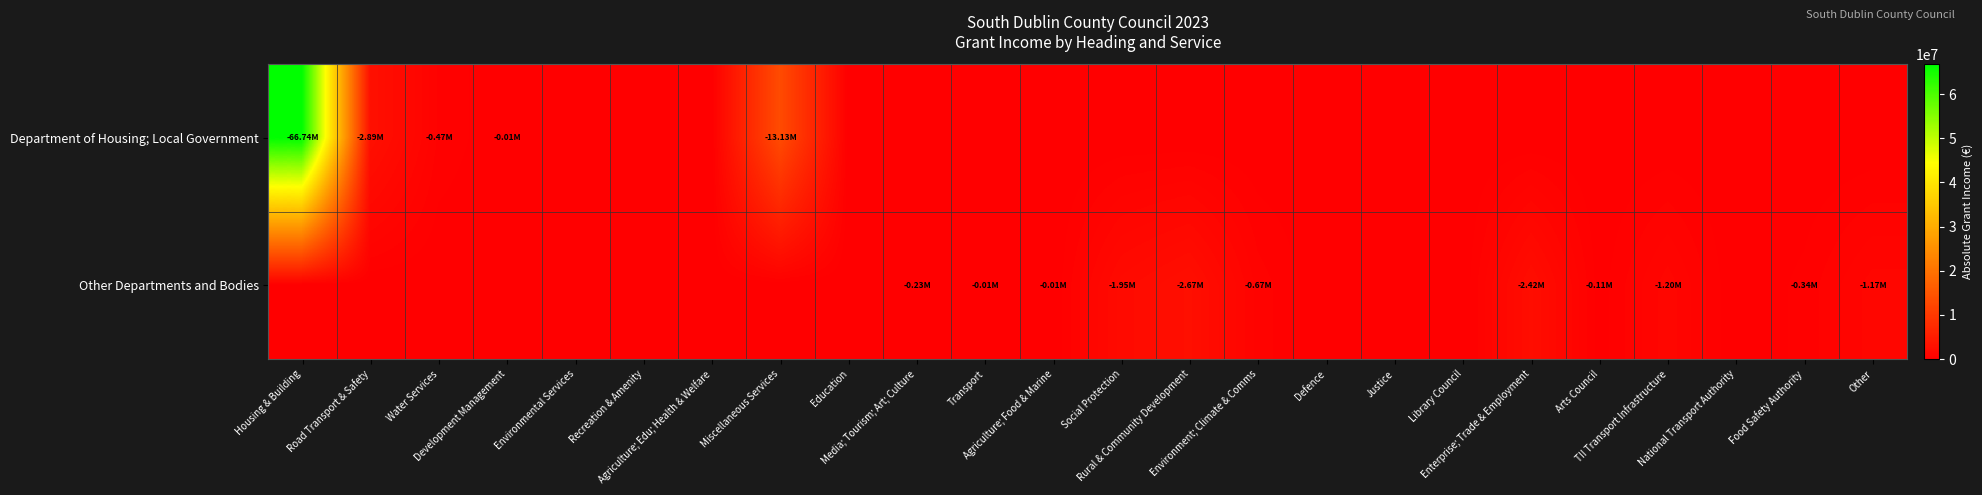

Count the number of data series in this chart.

2